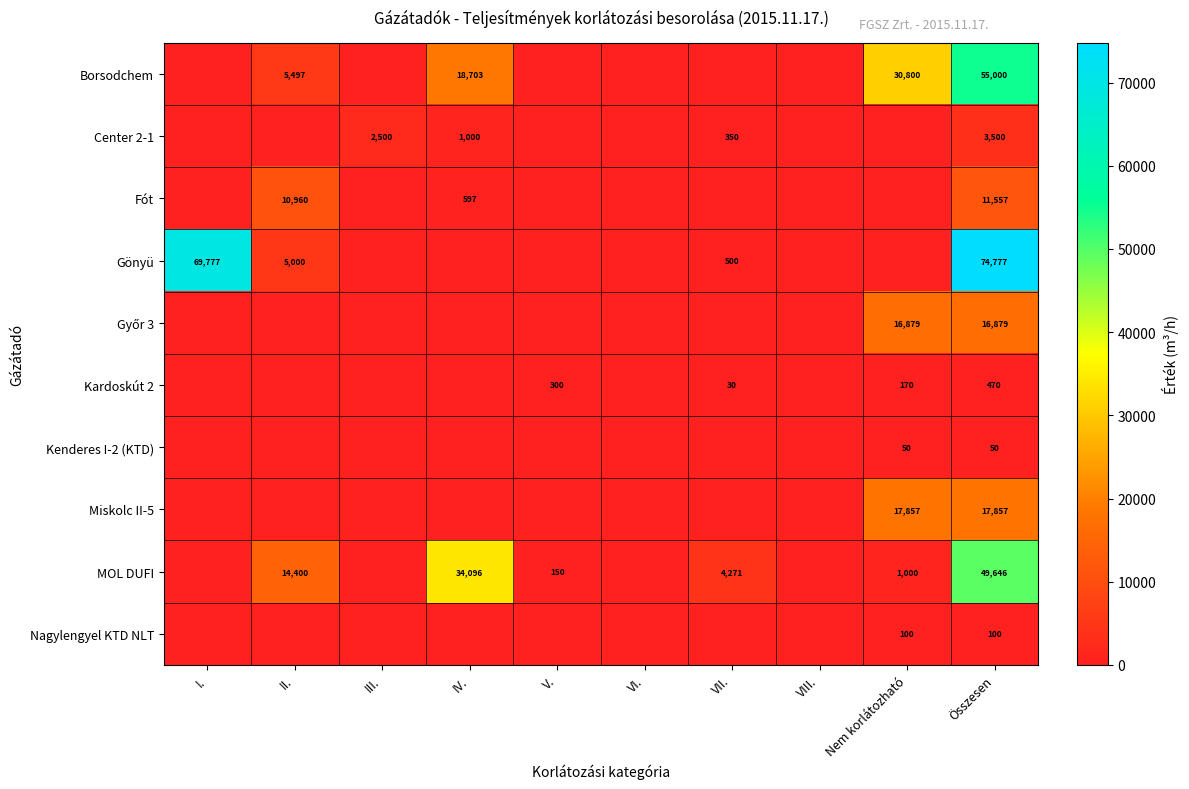

Is it true that Borsodchem equals 30219 at IV.?

False